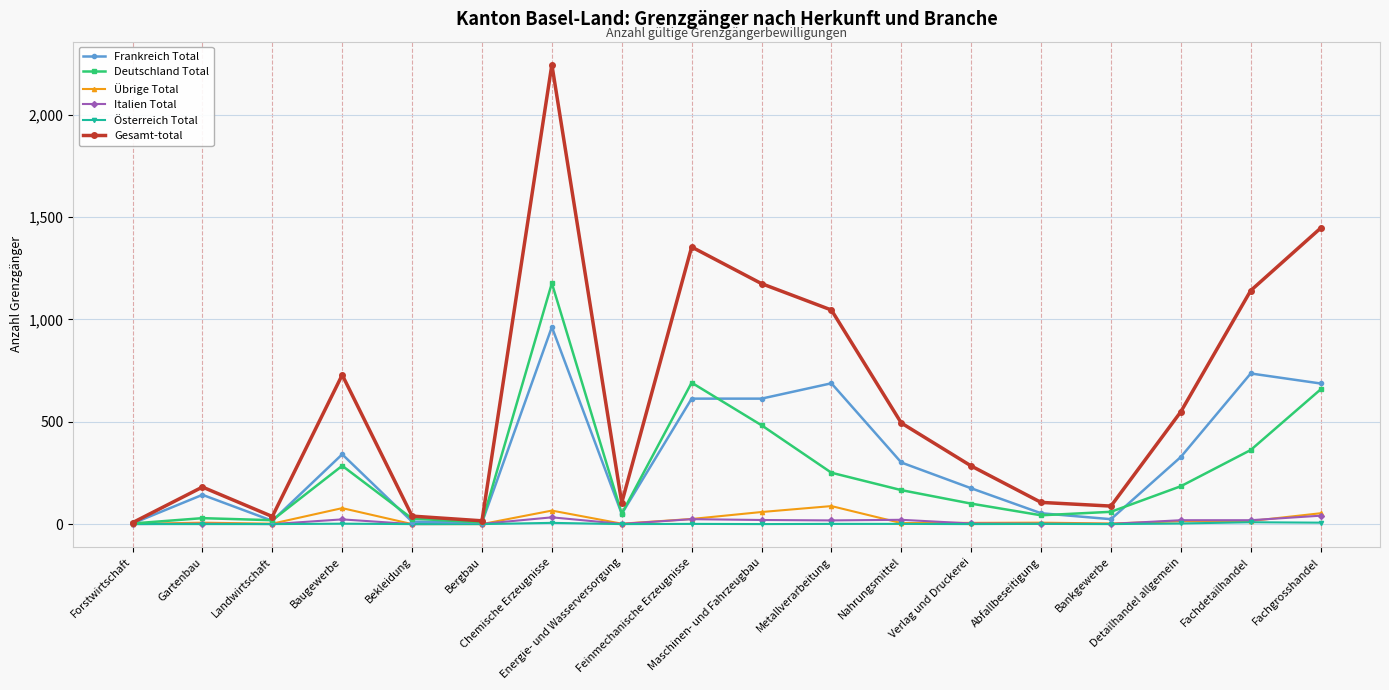

Which series has the largest total across all categories?

Gesamt-total